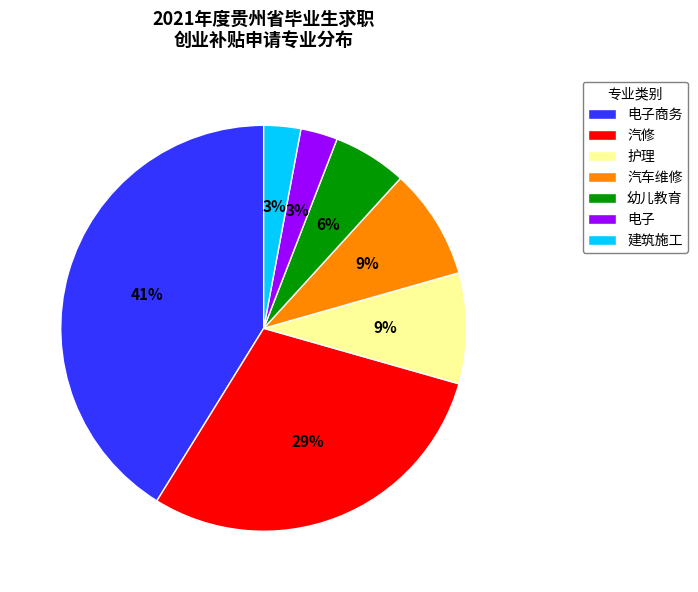

Which slice is the largest?

电子商务